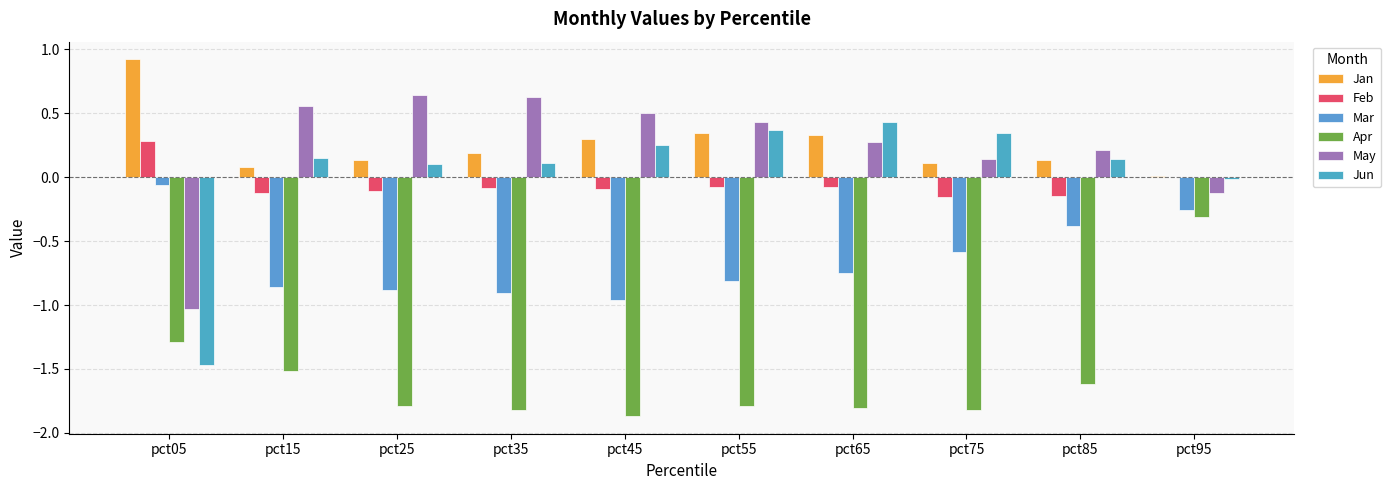

What is the difference between the highest and lowest values at pct15?

2.1